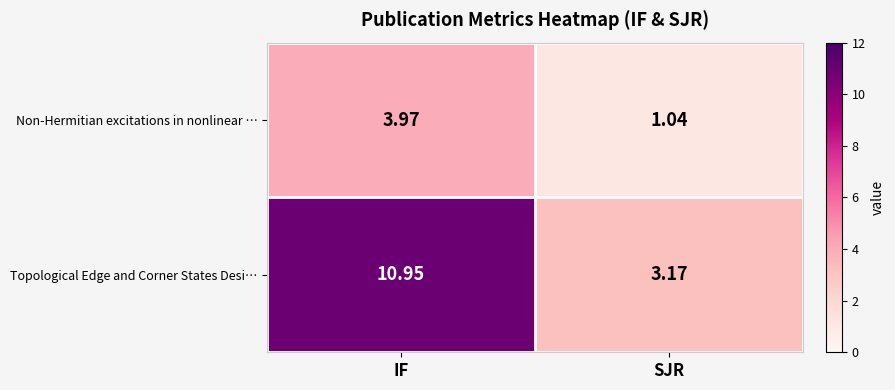

How many values in the Non-Hermitian excitations in nonlinear … series are below 3?

1